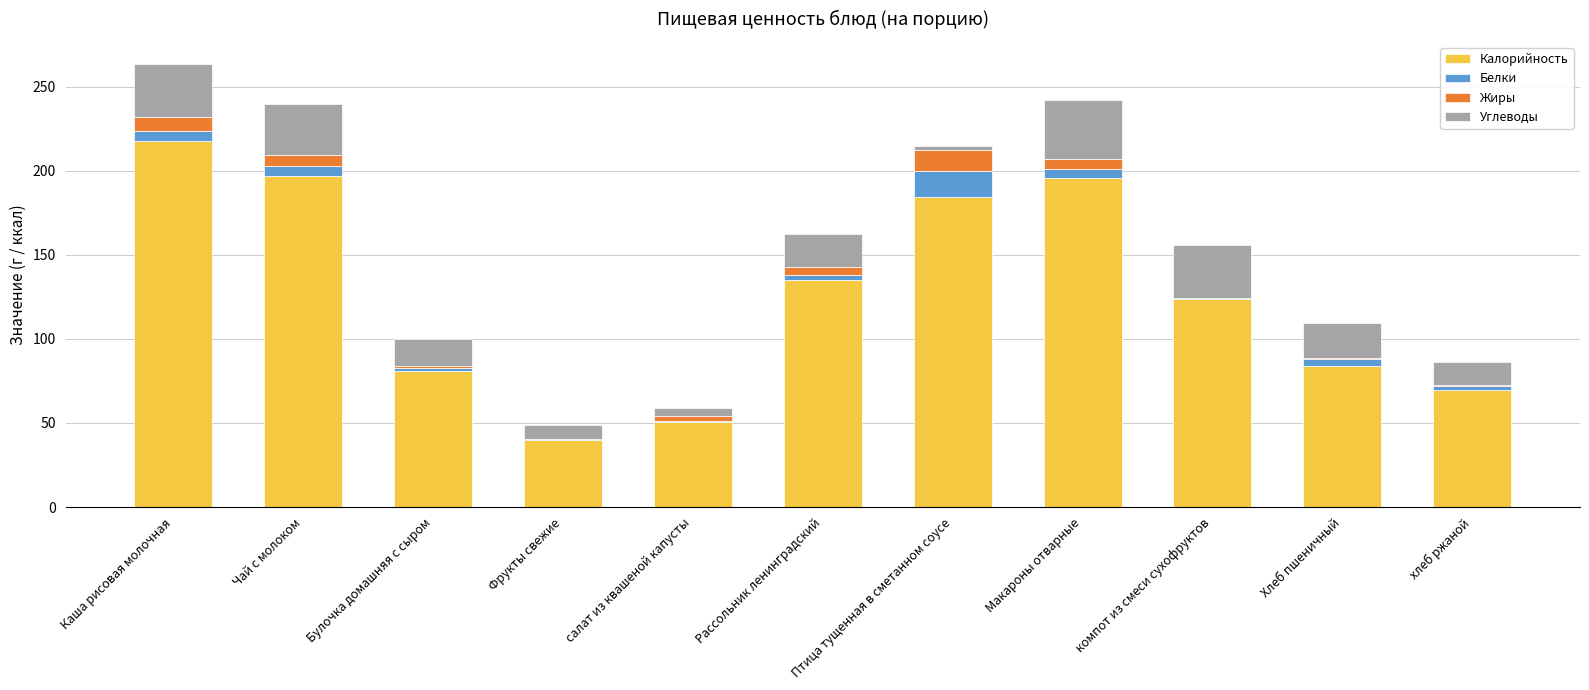

Are the bars grouped side by side (vs. stacked)?

No